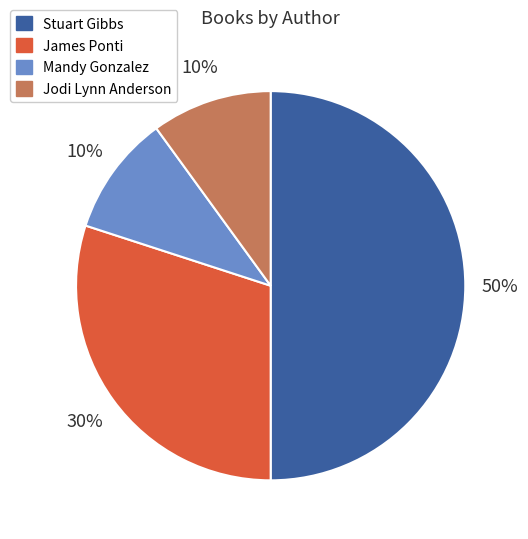

Is it true that Mandy Gonzalez is 17% of the pie?

False